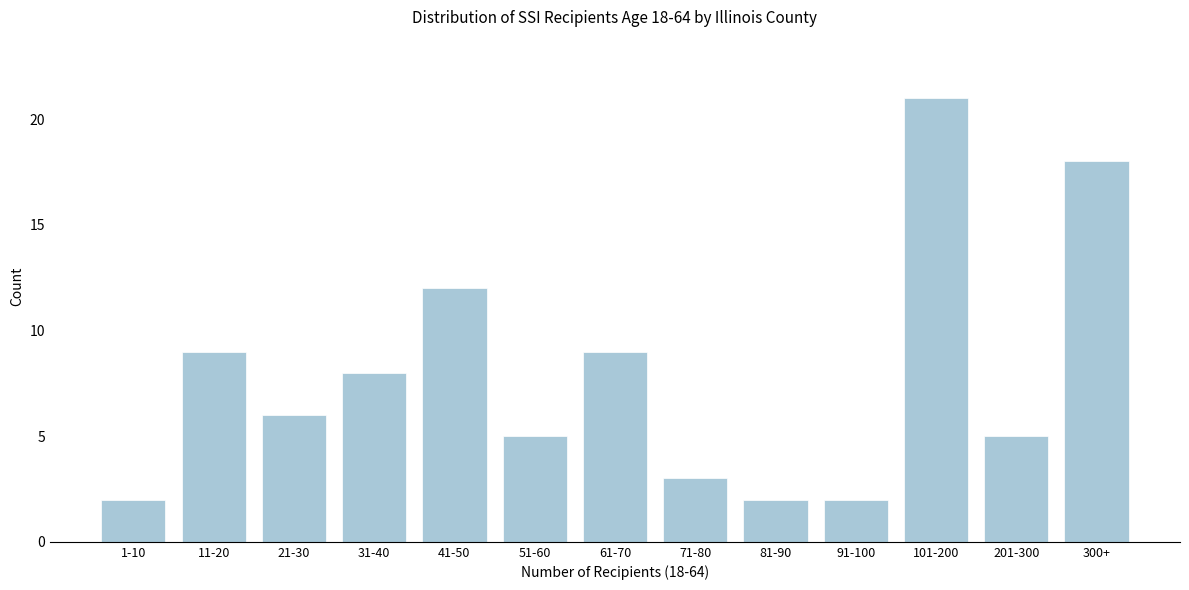

Reading left to right, what are all the values shown in this chart?

2	9	6	8	12	5	9	3	2	2	21	5	18